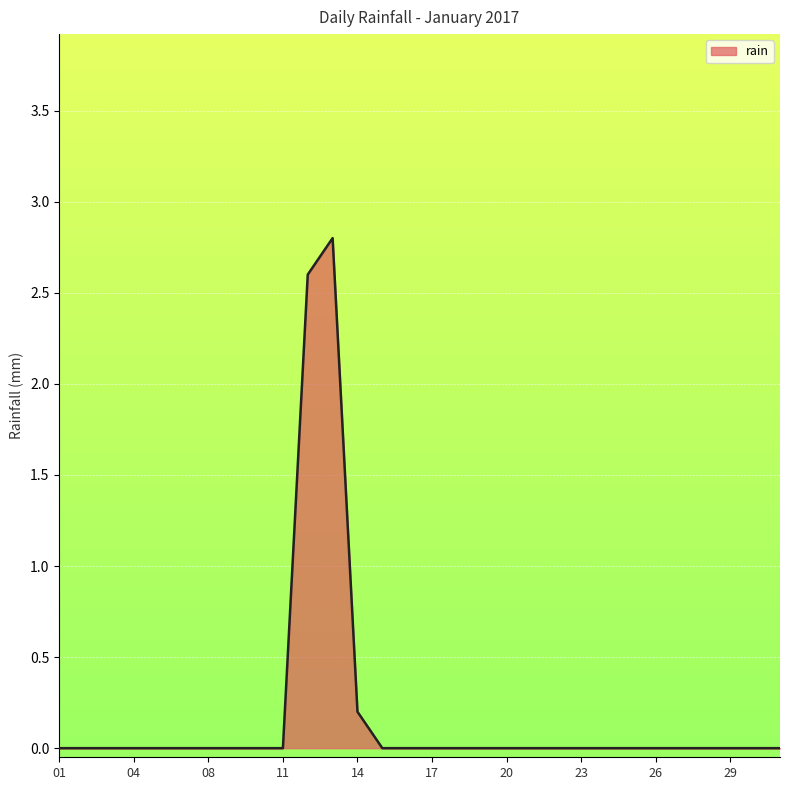

What is the maximum value shown in the chart?

2.8